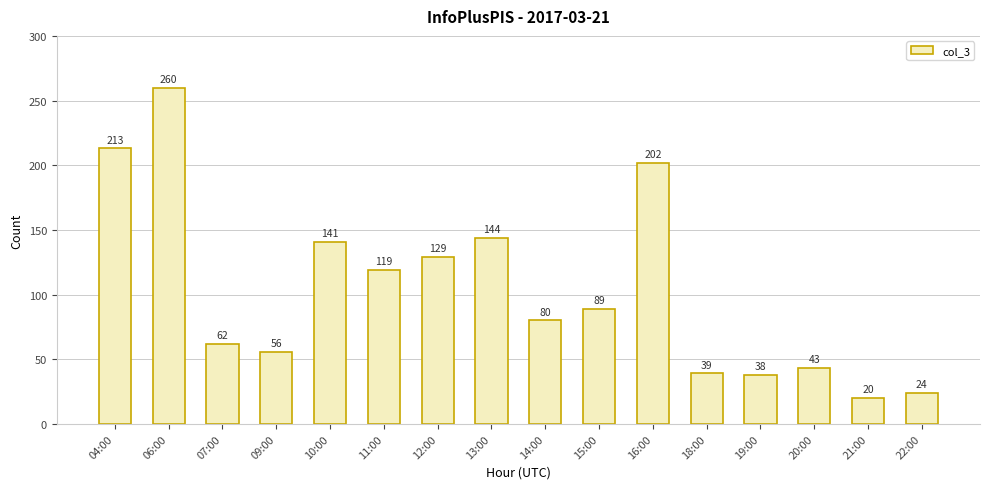

What is the difference between the maximum and minimum values?

240